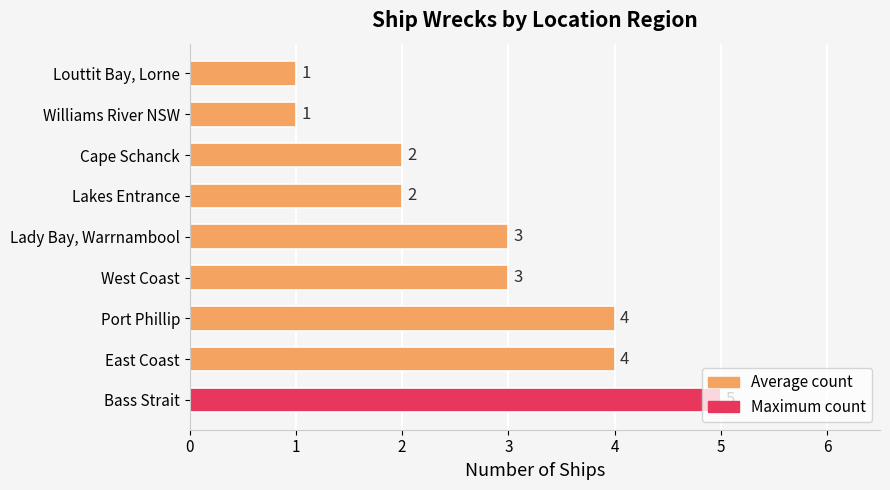

What is the maximum value shown in the chart?

5